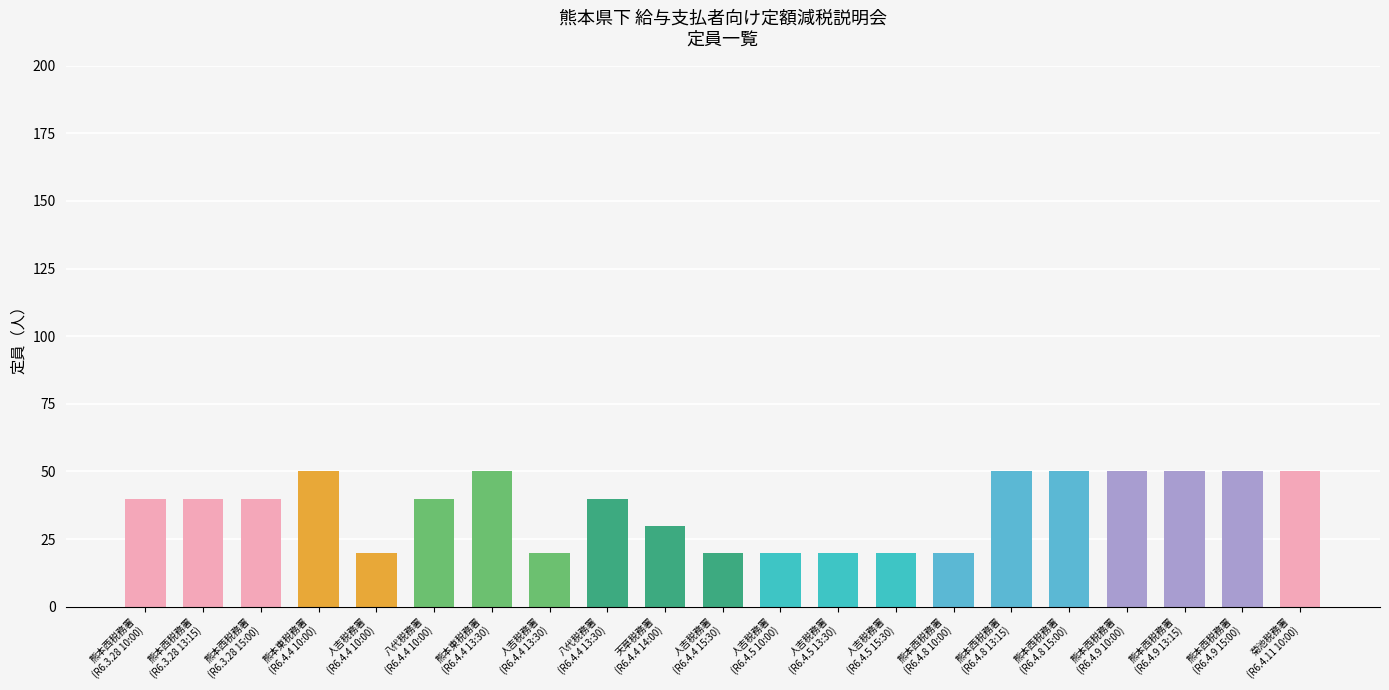

Count the number of categories in the chart.

21